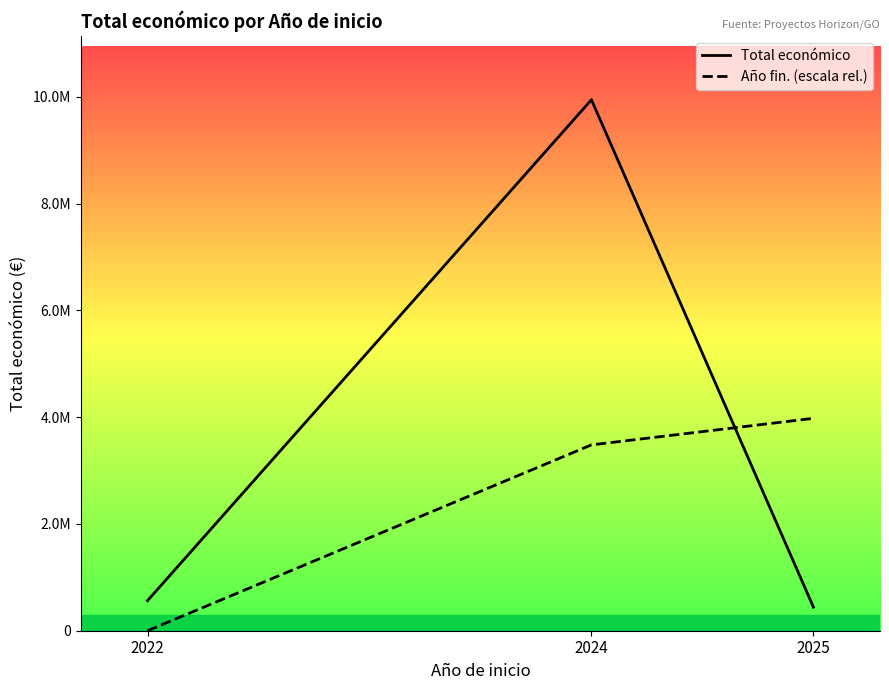

Which series has the largest range (max minus min)?

Total económico